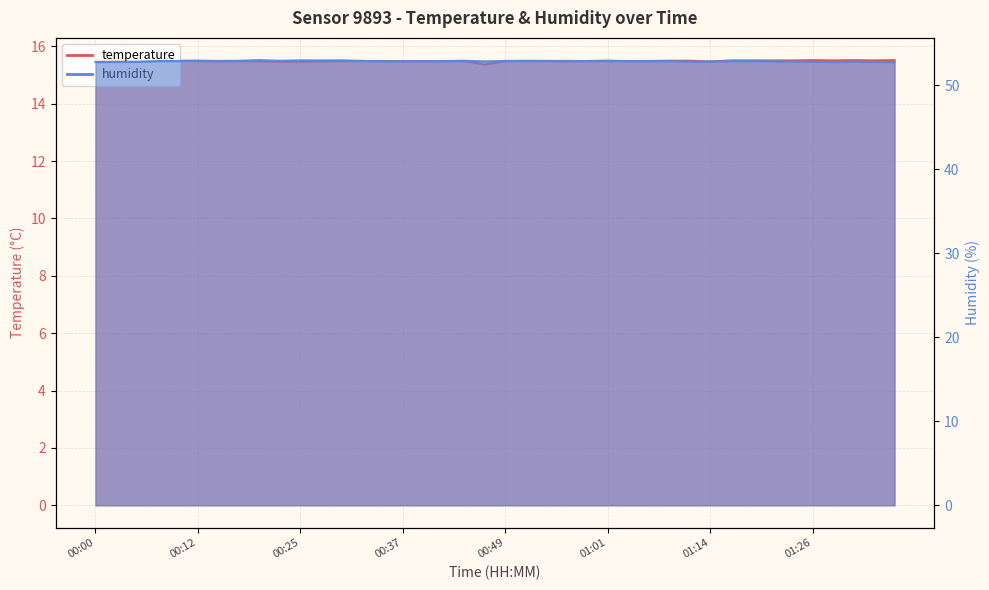

Count the number of data series in this chart.

2